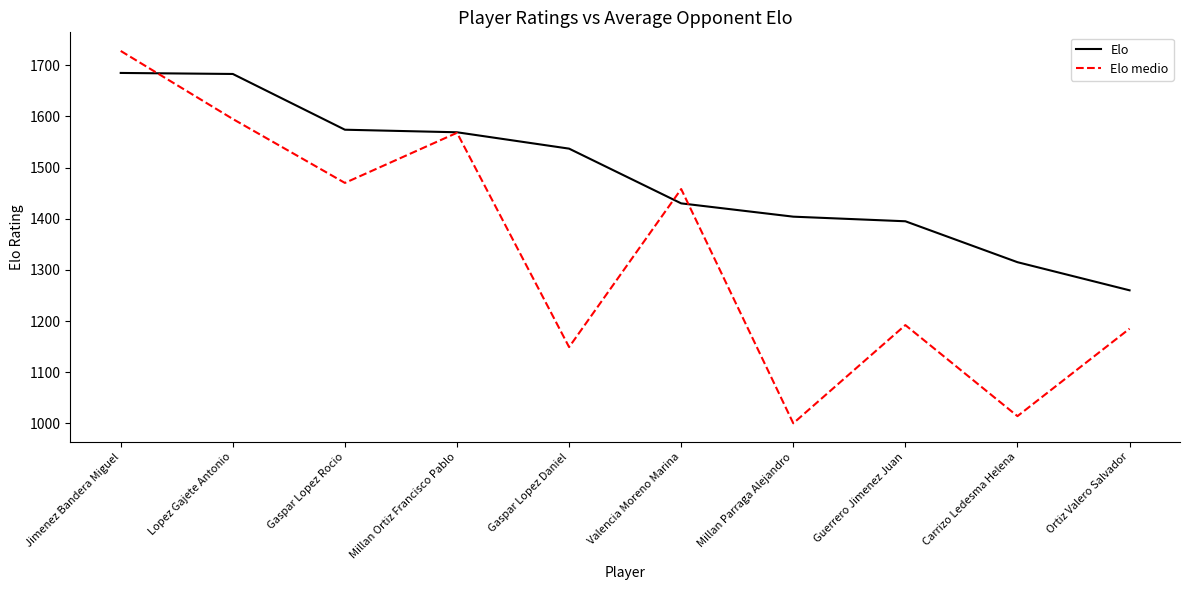

Read the Elo medio value at Millan Parraga Alejandro.

1000